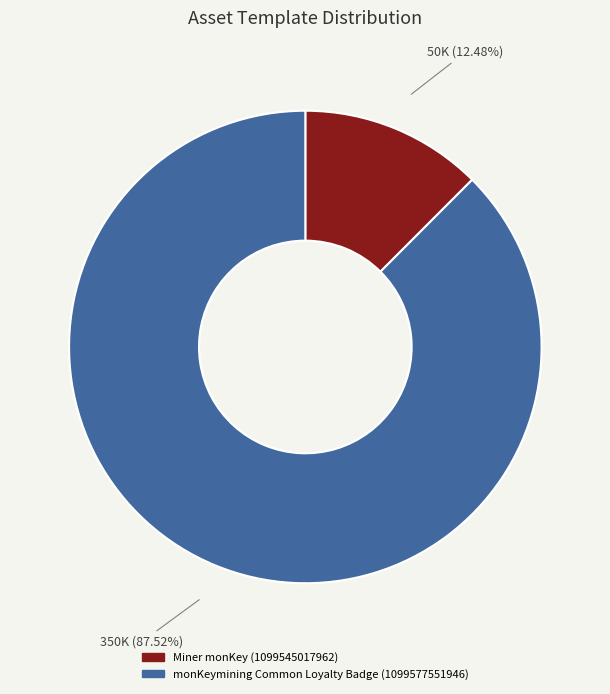

What percentage do monKeymining Common Loyalty Badge (1099577551946) and Miner monKey (1099545017962) together represent?

100.0%